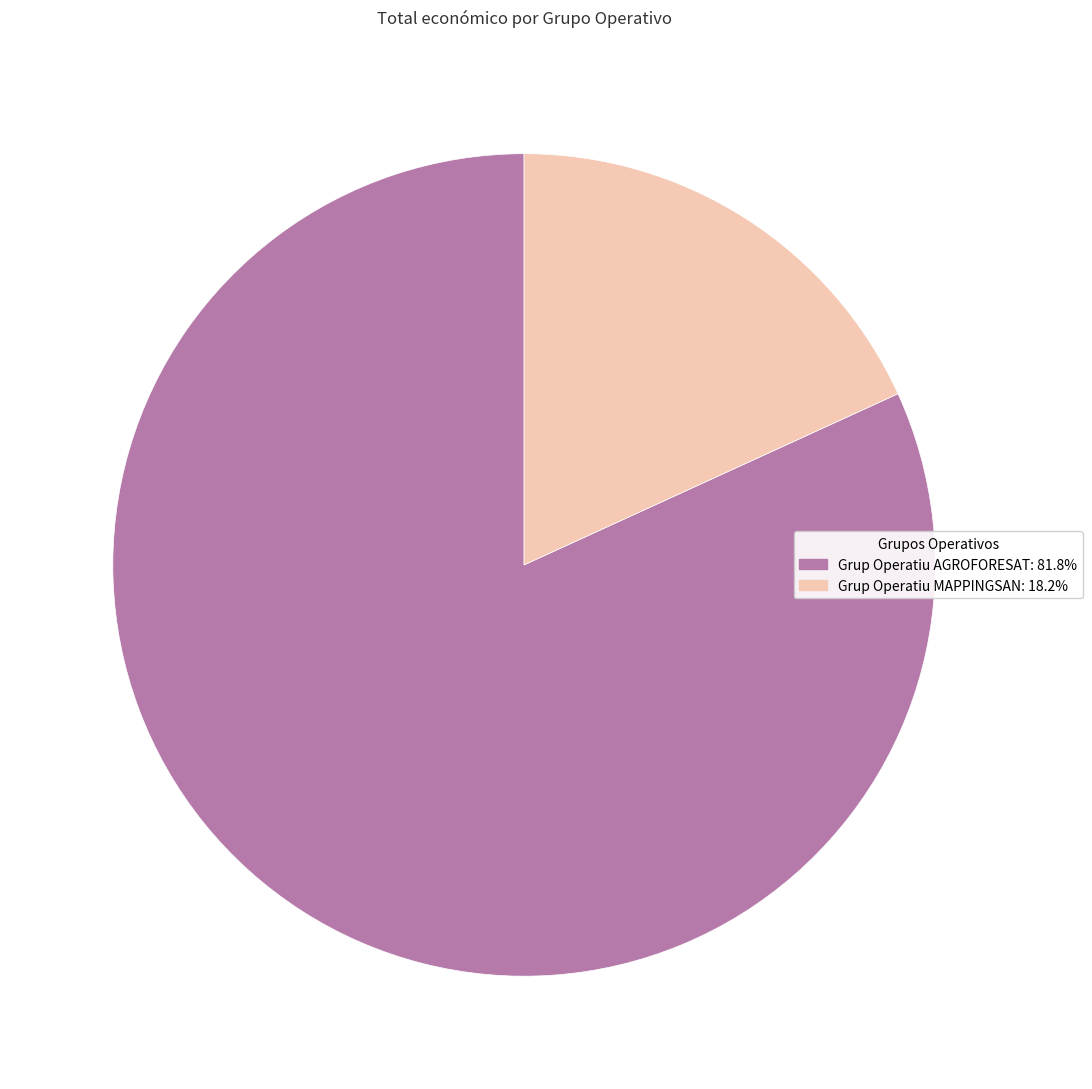

The Grup Operatiu AGROFORESAT slice represents 82% of the pie. True or false?

True